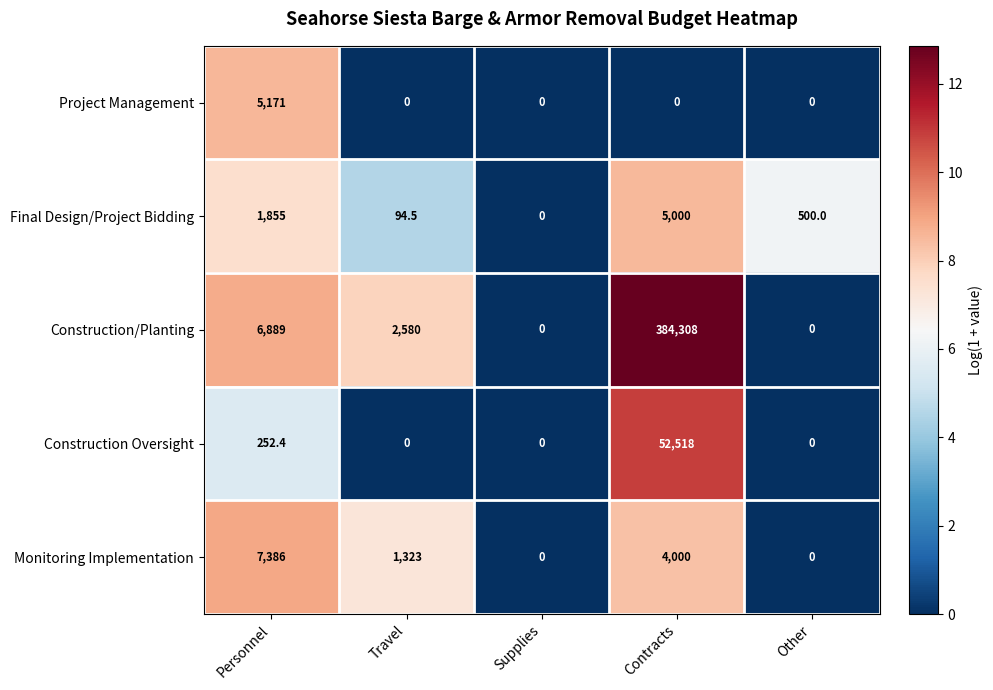

What is the spread (max minus min) of values at Contracts?

384308.0